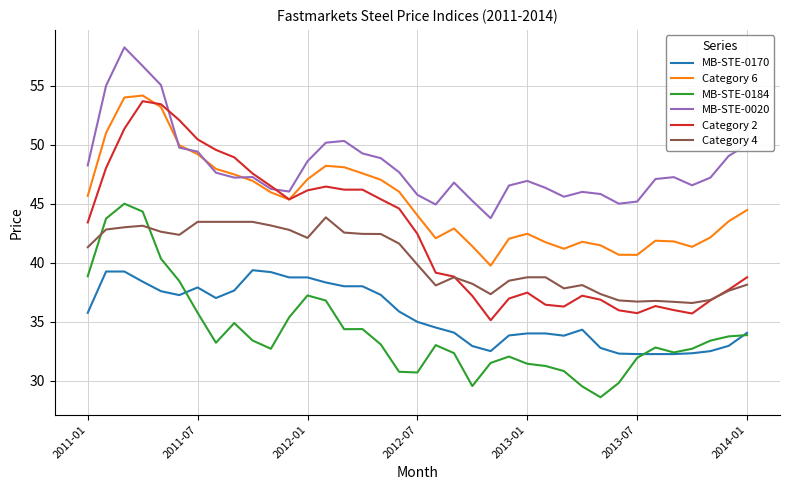

True or false: Category 6 and Category 4 intersect in this chart.

False